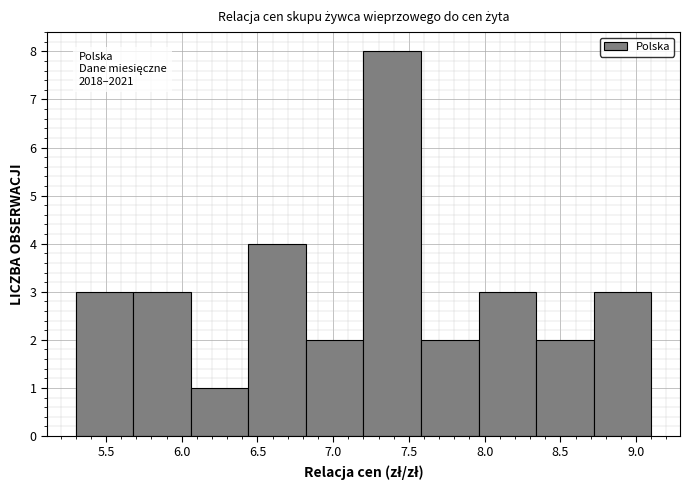

Which range on the x-axis has the tallest bar?

7.20 to 7.58